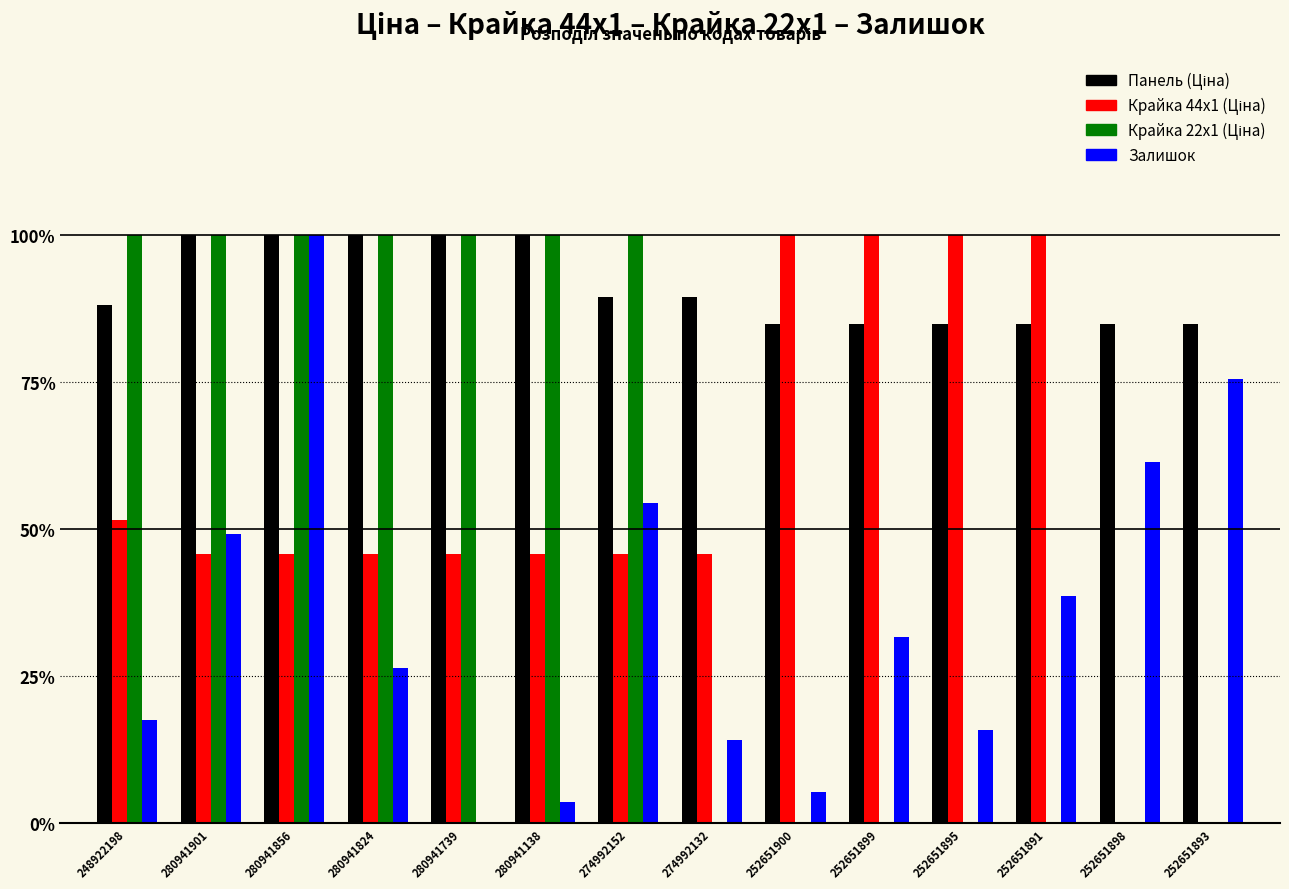

At which category is the sum across all series the highest?

280941856